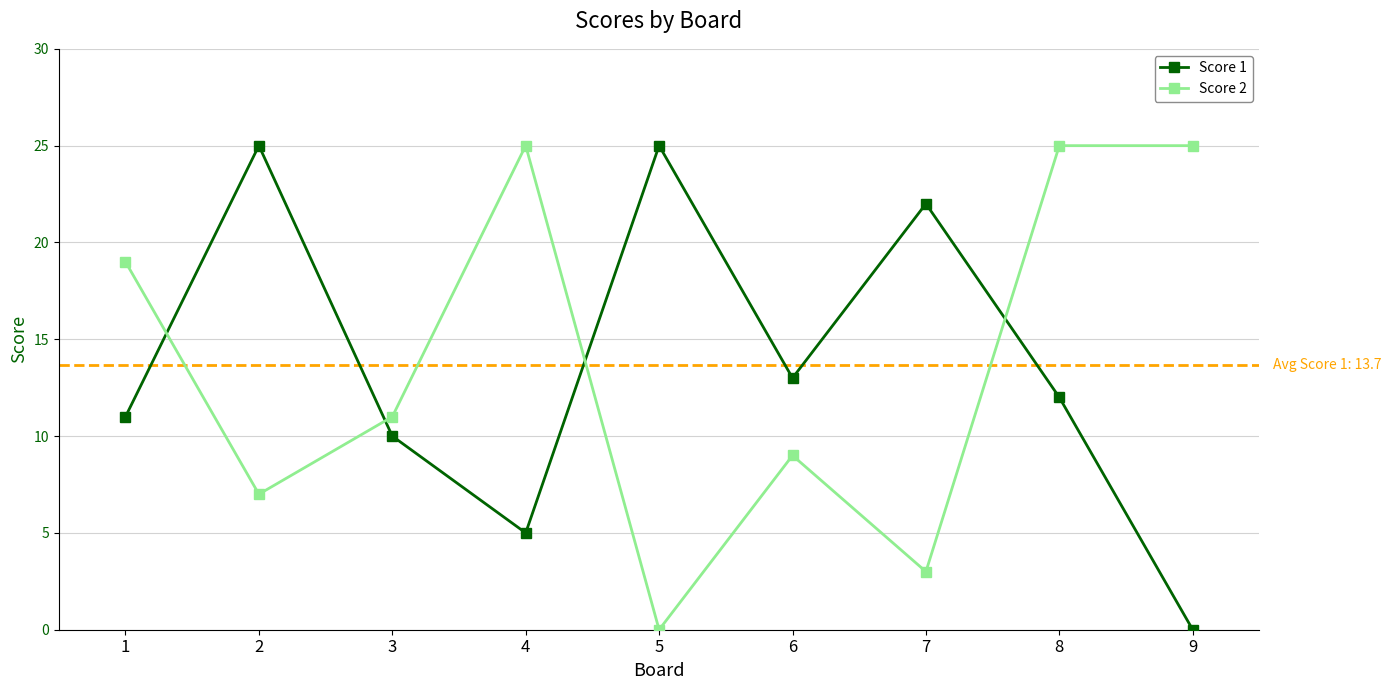

How many values in the Score 1 series are below 12?

4